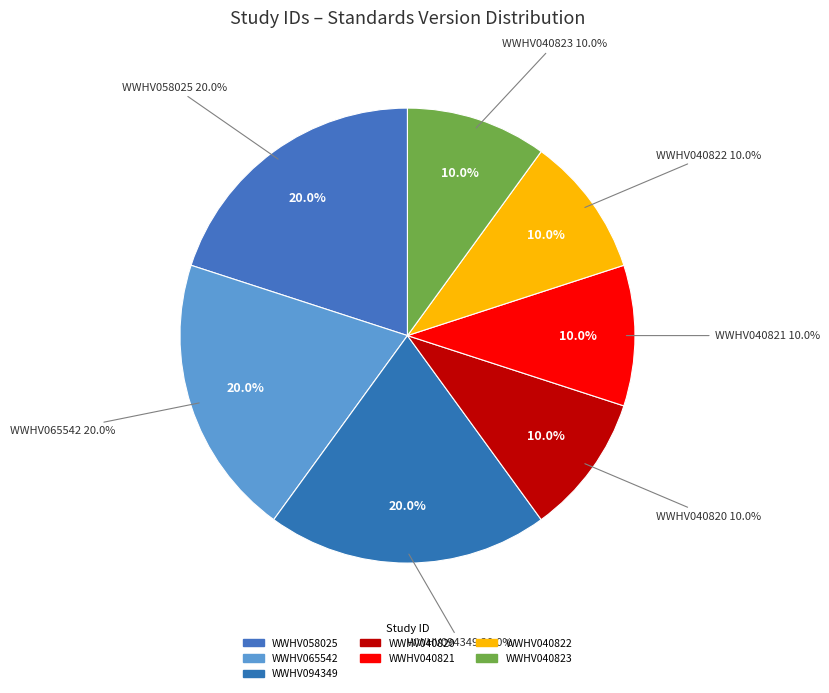

To the nearest percent, what is the combined percentage of WWHV058025 and WWHV040820?

30%